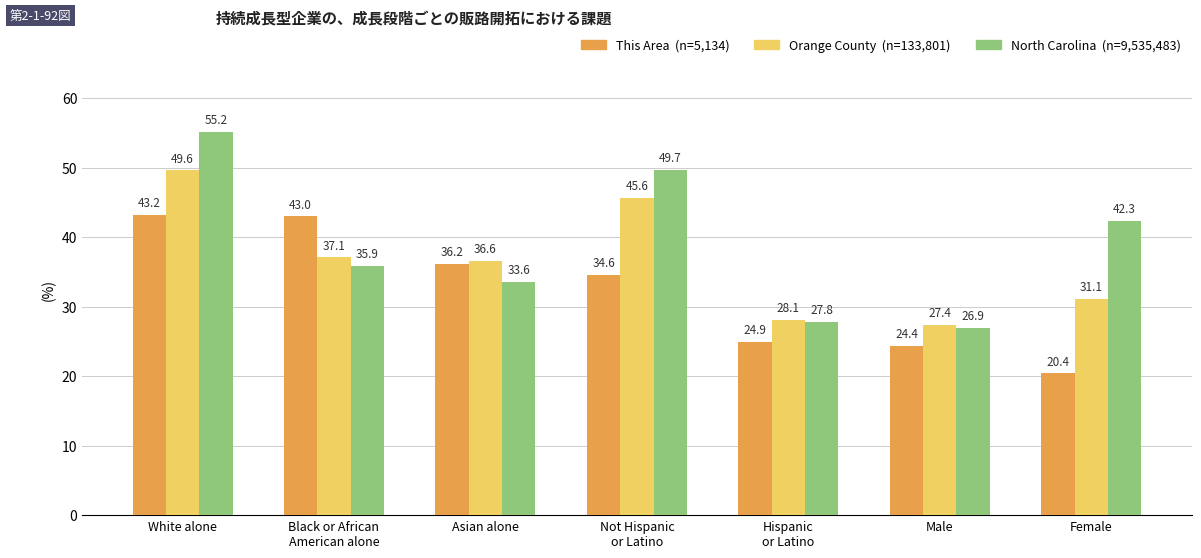

At which category is the sum across all series the highest?

White alone